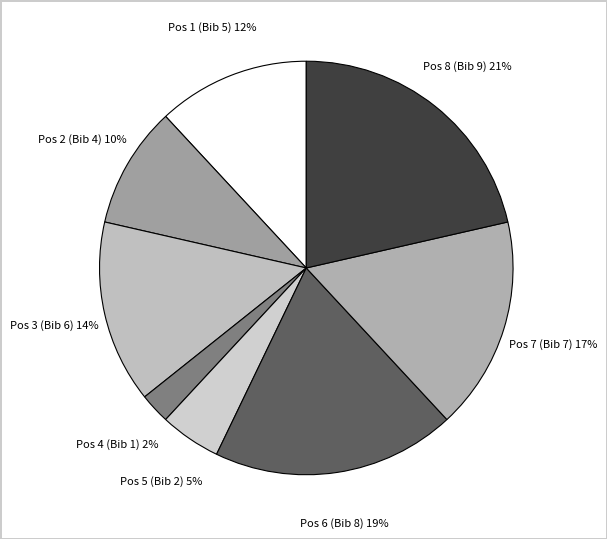

Between Pos 2 (Bib 4) and Pos 5 (Bib 2), which is larger?

Pos 2 (Bib 4)